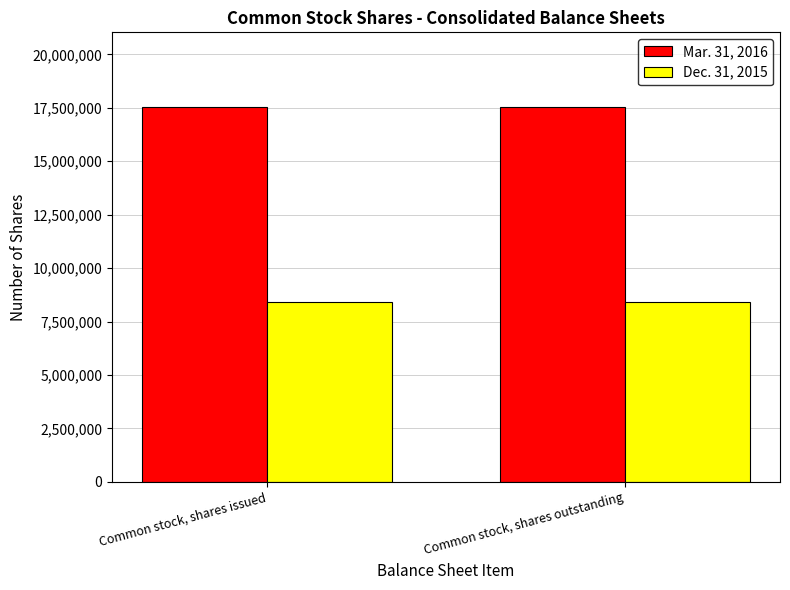

What is the total value across all series at Common stock, shares issued?

25949282